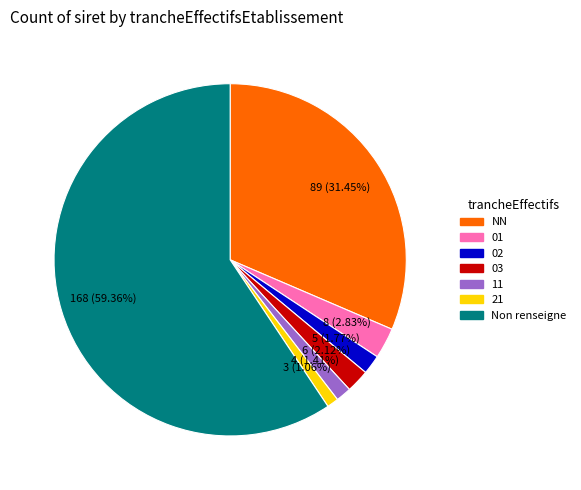

What is the largest slice in the pie chart?

Non renseigne